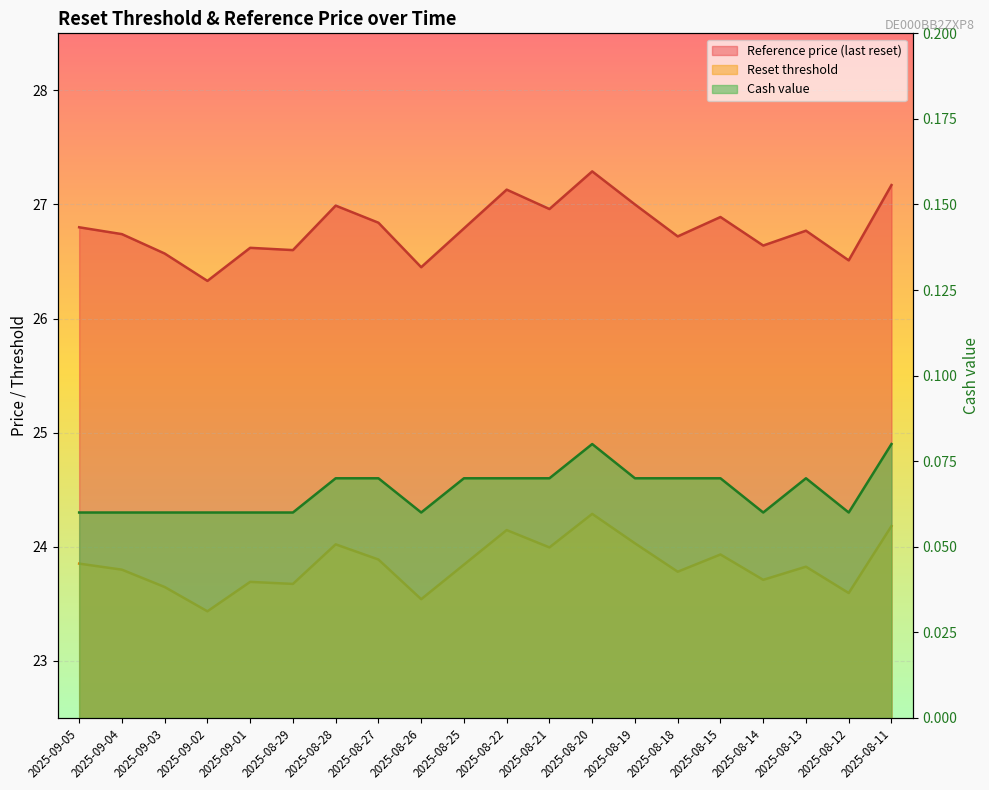

The Cash value series shows 0.1 at 2025-08-18. True or false?

True